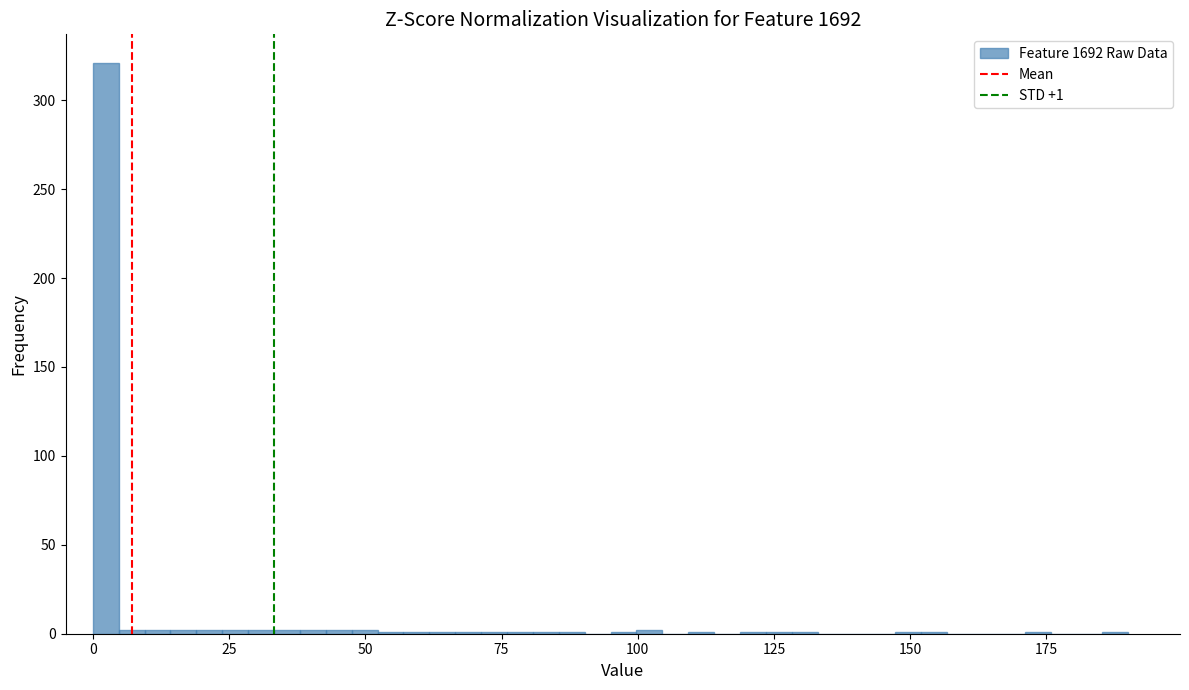

Around what value on the x-axis is the tallest bar? Give the approximate position of its centre, as read against the axis.

0